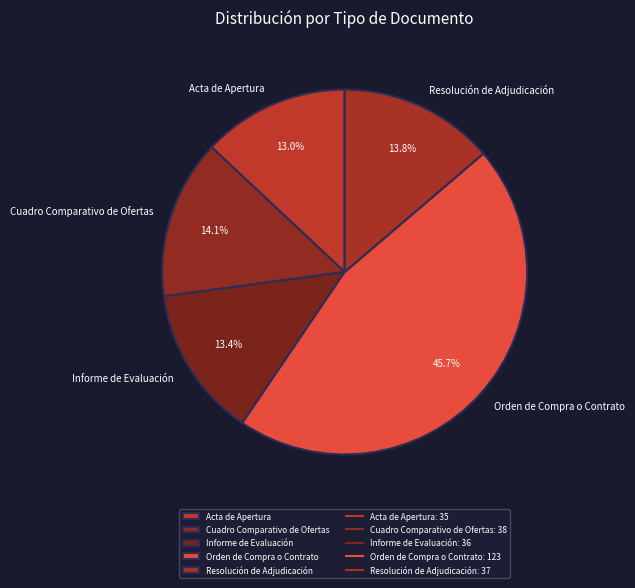

Does any single category account for the majority?

No